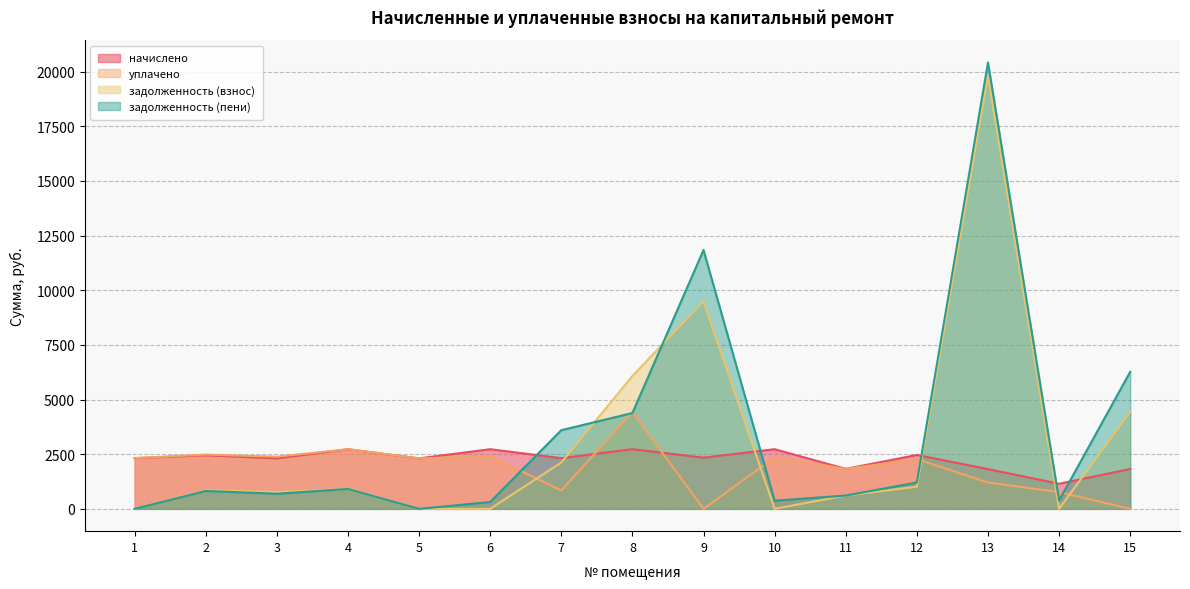

Rank the series by their maximum value, from lowest to highest.

начислено, уплачено, задолженность (взнос), задолженность (пени)